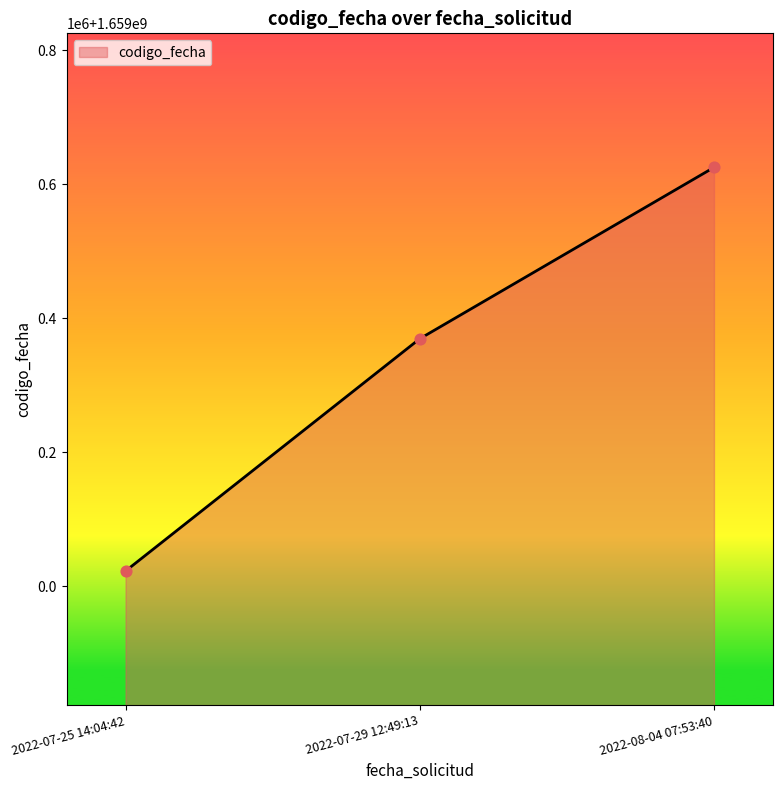

What is the ratio of the value at 2022-08-04 07:53:40 to the value at 2022-07-29 12:49:13?

1.0